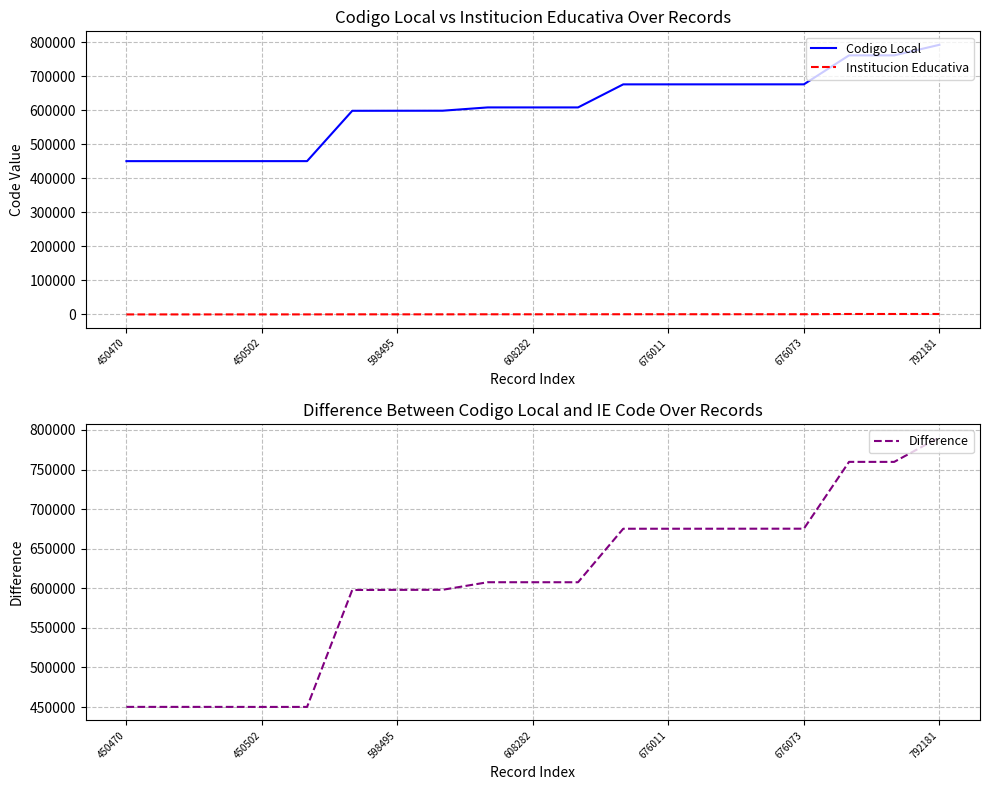

True or false: Institucion Educativa has a value of 774 at 11.

True